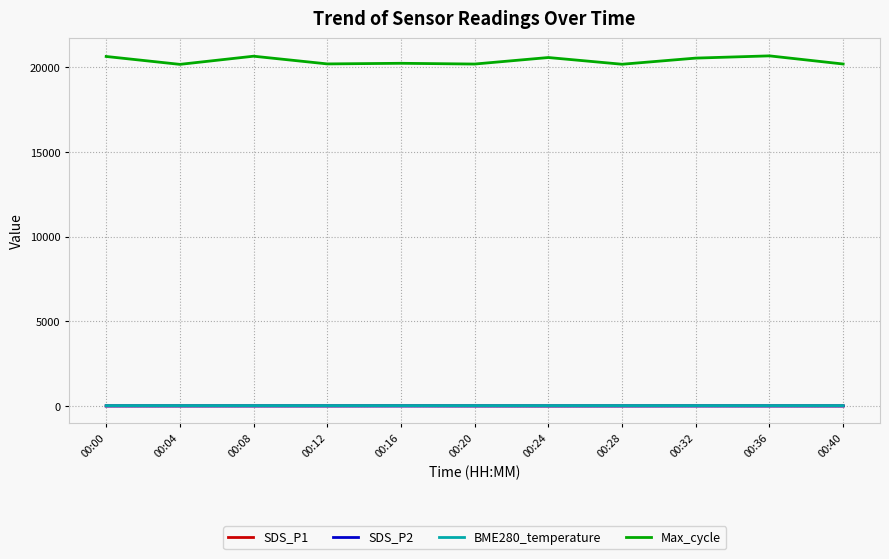

Is the value of Max_cycle at 00:04 greater than the value of SDS_P1 at 00:40?

Yes